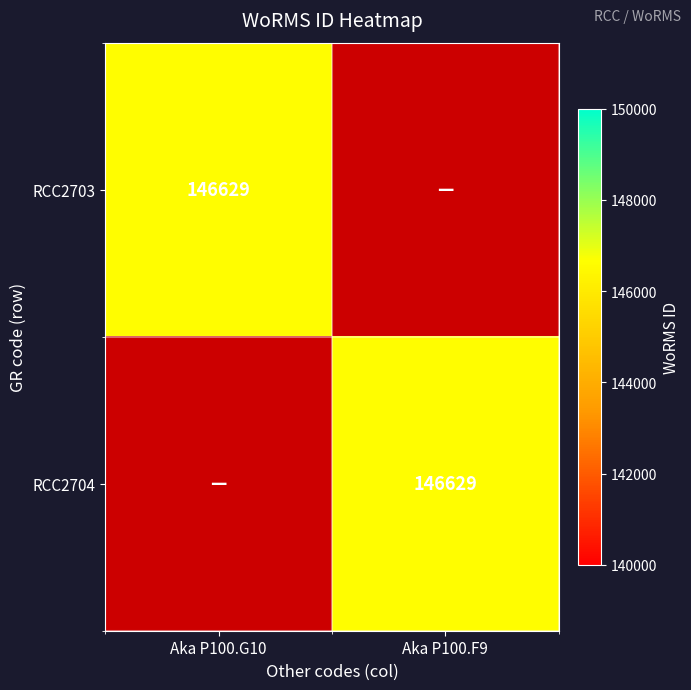

True or false: RCC2704 has a value of 146629 at Aka P100.F9.

True